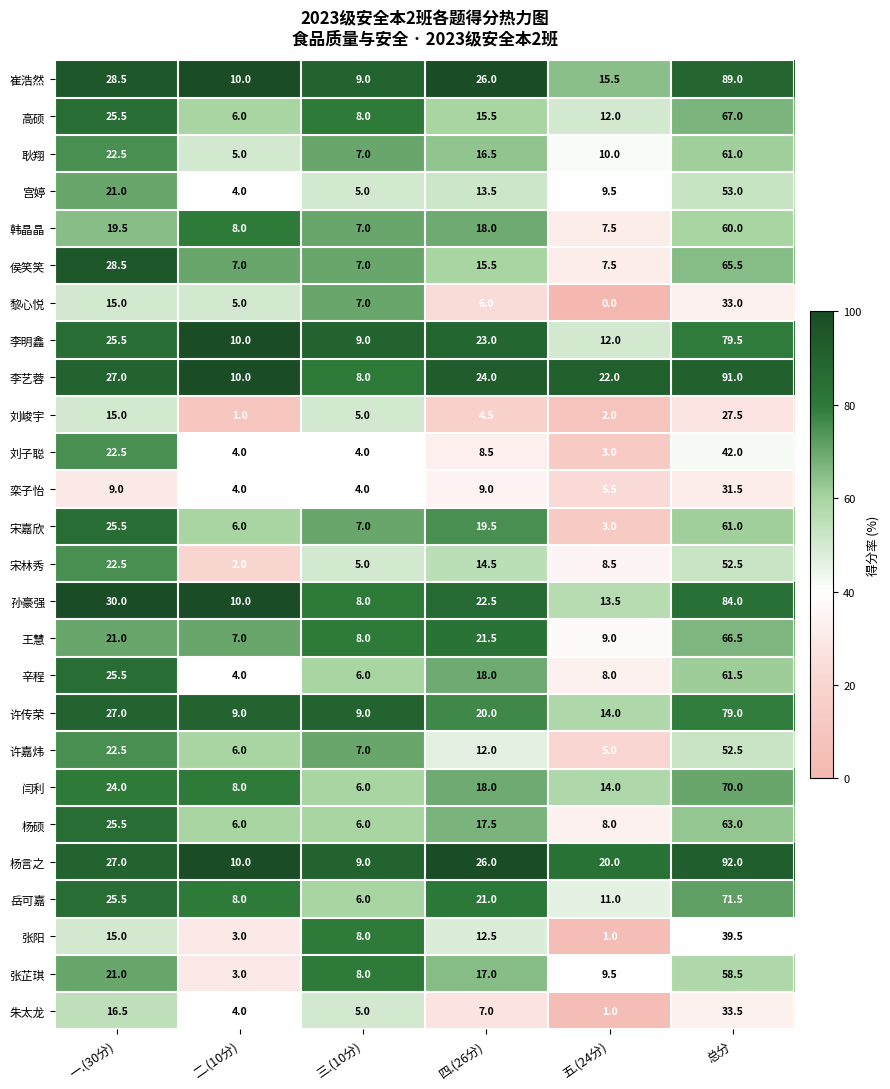

Rank the categories by 宫婷 value from lowest to highest.

二.(10分), 三.(10分), 五.(24分), 四.(26分), 一.(30分), 总分